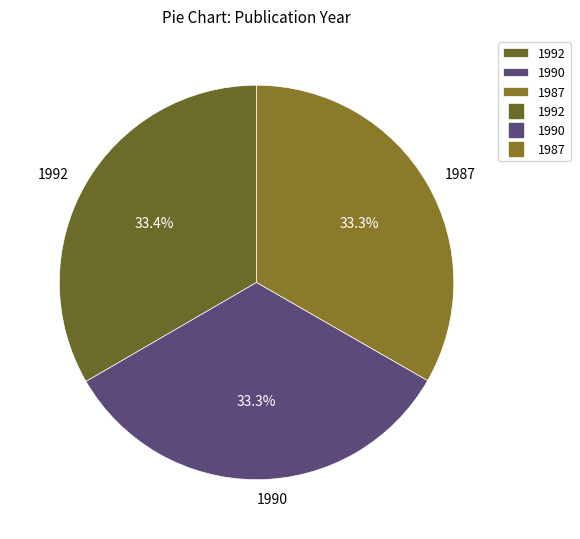

Do 1992 and 1987 together represent more than half of the pie?

Yes